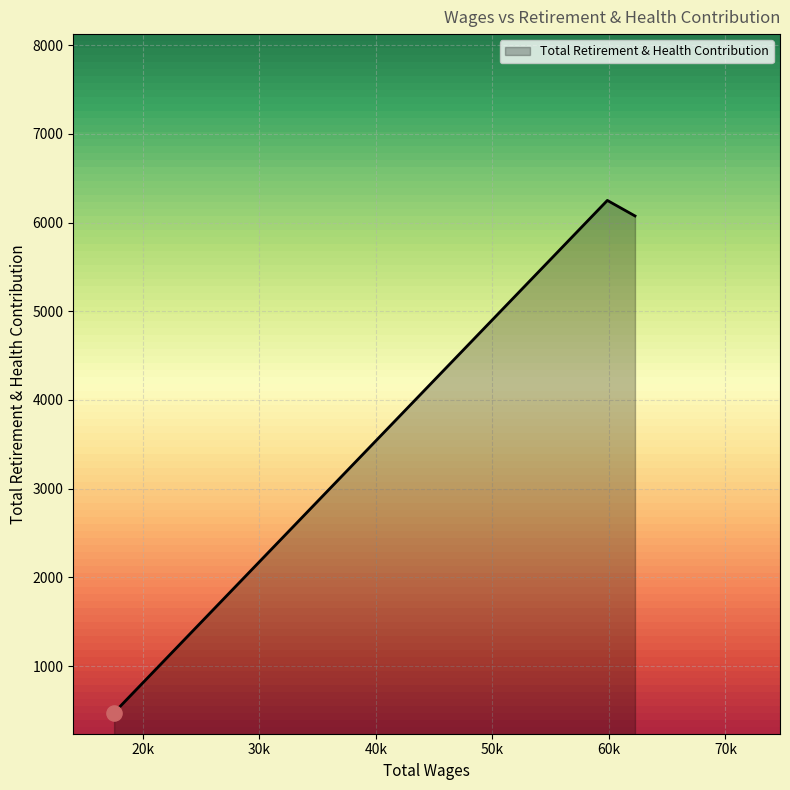

What is the maximum value shown in the chart?

6250